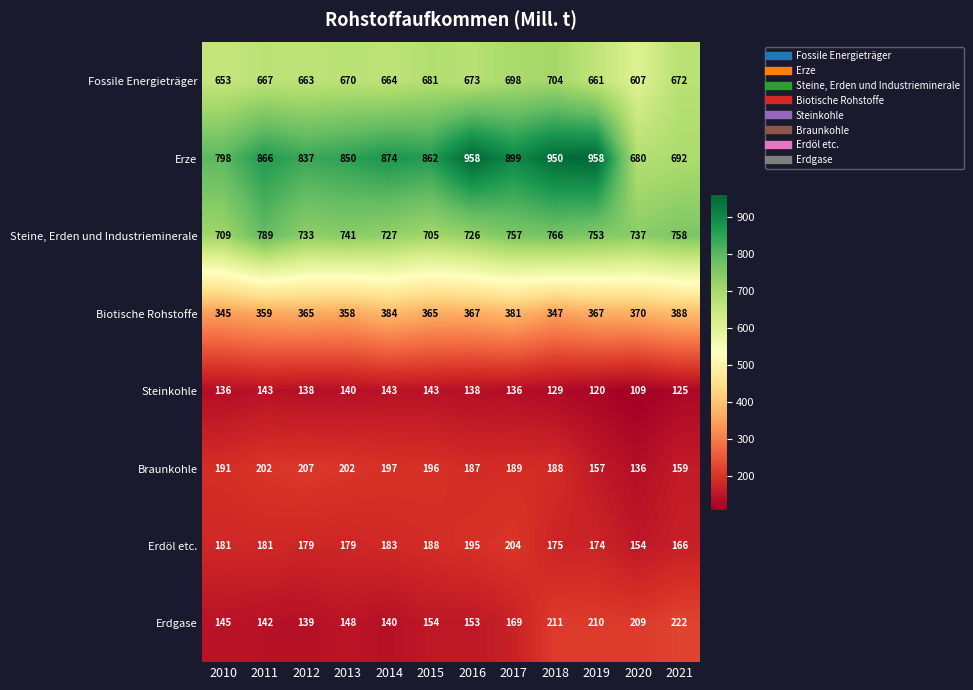

What is the average value of the Steinkohle series?

133